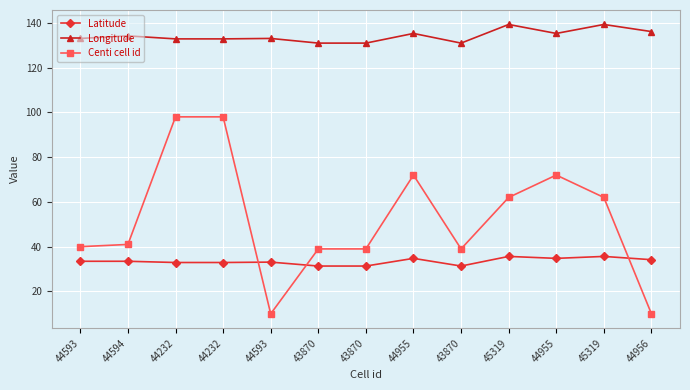

Reading left to right, transcribe all the data shown in this chart.

Latitude: 44593=33.5	44594=33.5	44232=32.9	44232=32.9	44593=33.1	43870=31.3	43870=31.3	44955=34.8	43870=31.3	45319=35.6	44955=34.8	45319=35.6	44956=34.2
Longitude: 44593=133.0	44594=134.2	44232=132.8	44232=132.8	44593=133.0	43870=130.9	43870=130.9	44955=135.3	43870=130.9	45319=139.3	44955=135.3	45319=139.3	44956=136.1
Centi cell id: 44593=40.0	44594=41.0	44232=98.0	44232=98.0	44593=10.0	43870=39.0	43870=39.0	44955=72.0	43870=39.0	45319=62.0	44955=72.0	45319=62.0	44956=10.0